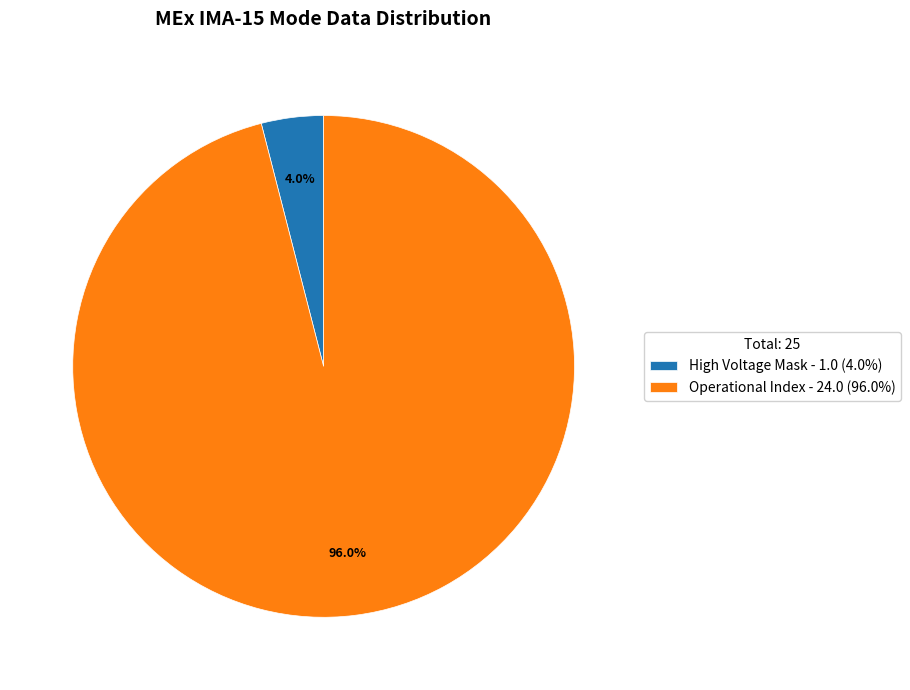

Rank the categories by value from highest to lowest.

Operational Index - 24.0 (96.0%), High Voltage Mask - 1.0 (4.0%)